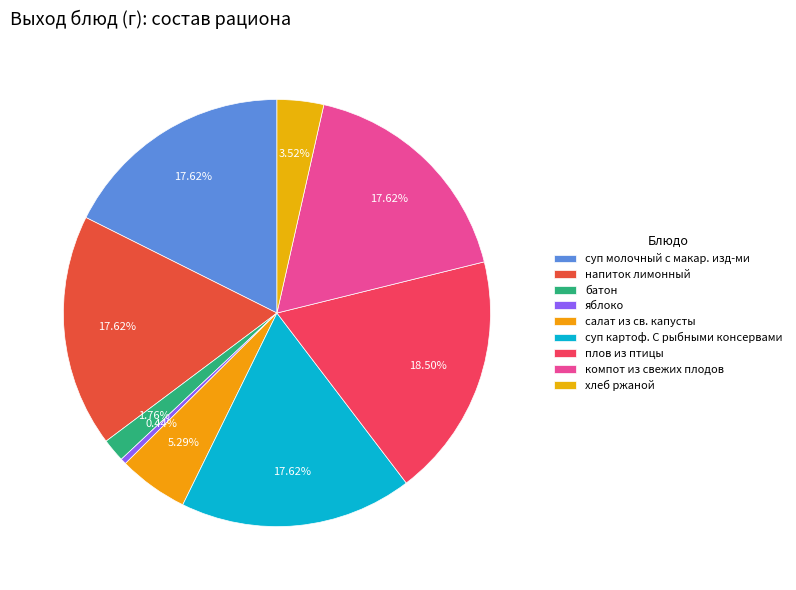

Do плов из птицы and салат из св. капусты together represent more than half of the pie?

No